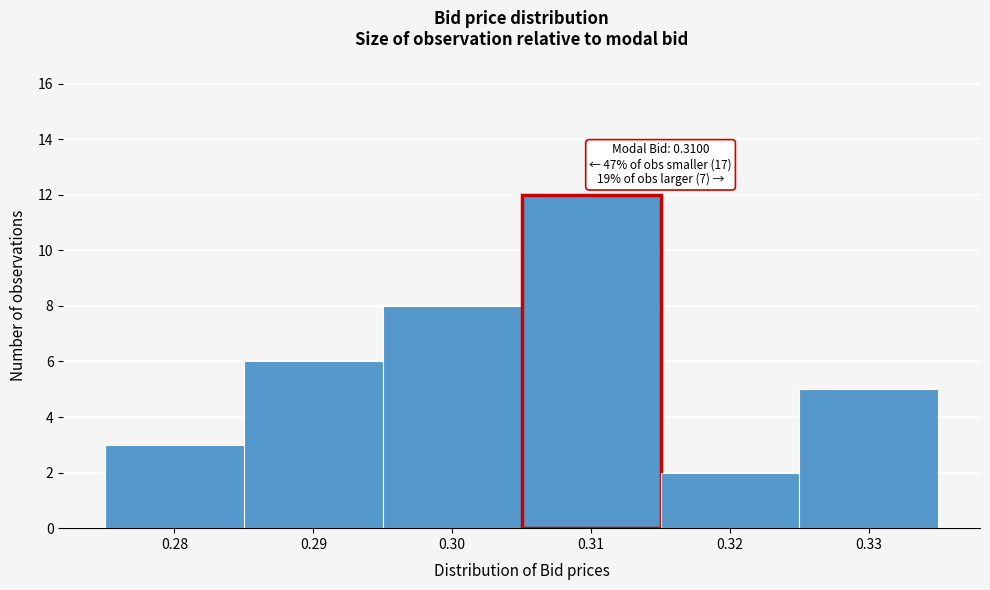

Over which range of the x-axis is the bar tallest?

0.305 to 0.315